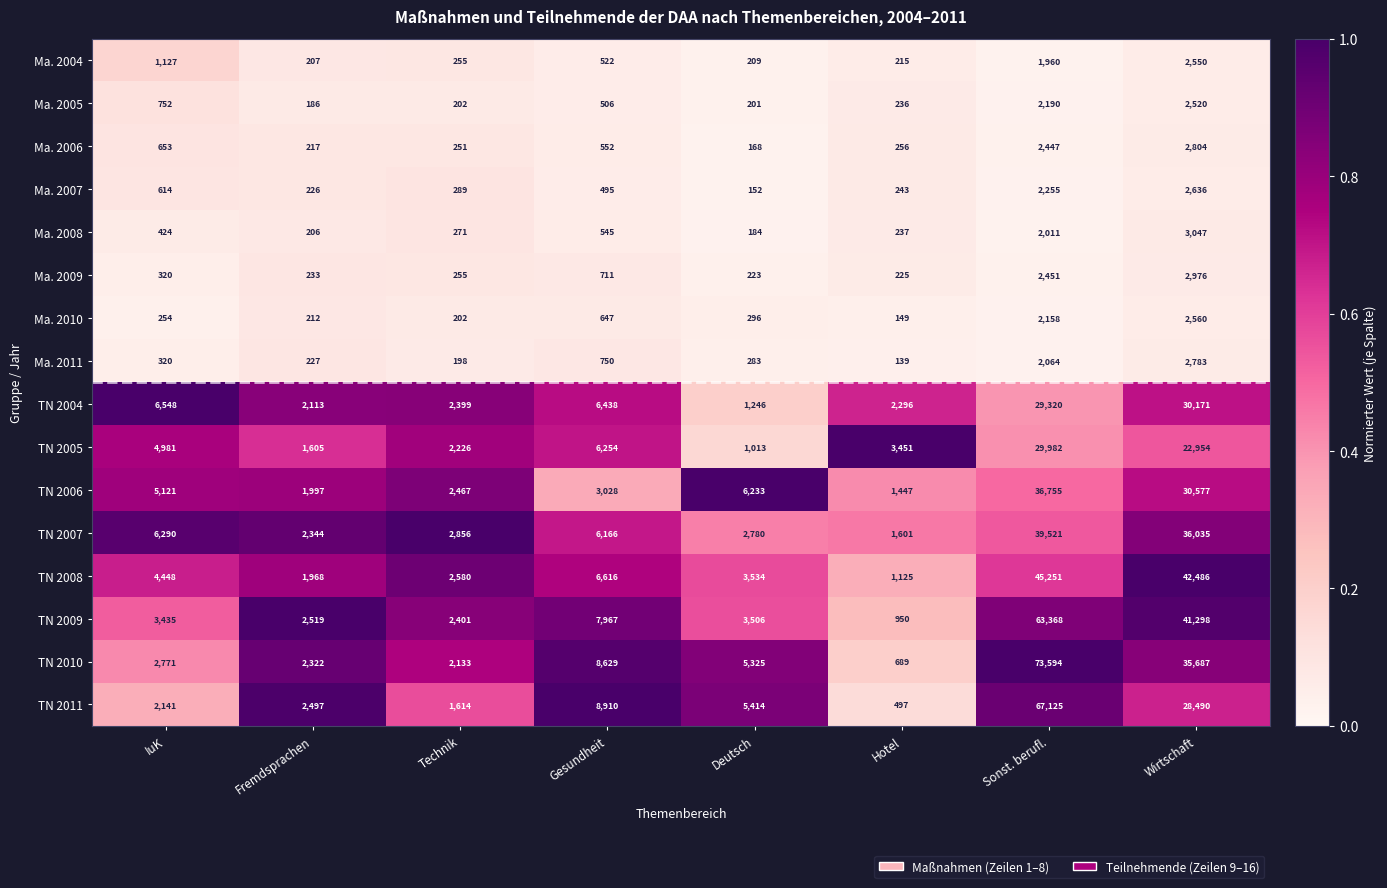

What is the difference between the highest and lowest values at Fremdsprachen?

2333